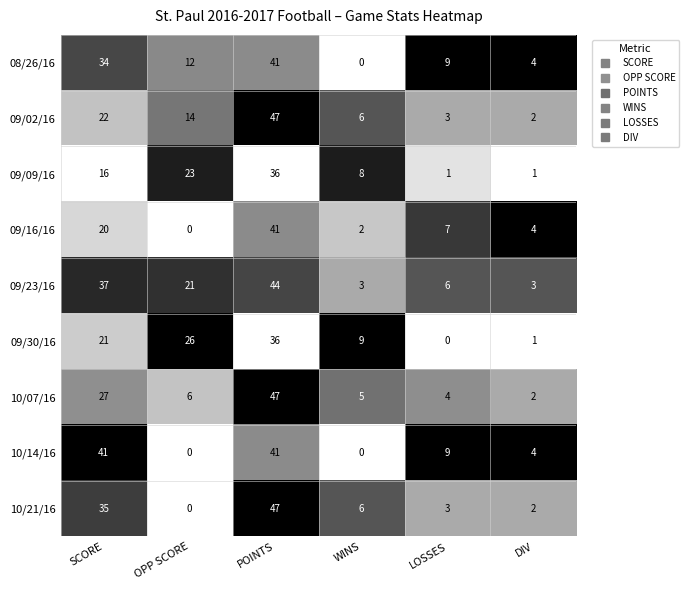

Where is 10/14/16 nearest to the value 20?

LOSSES